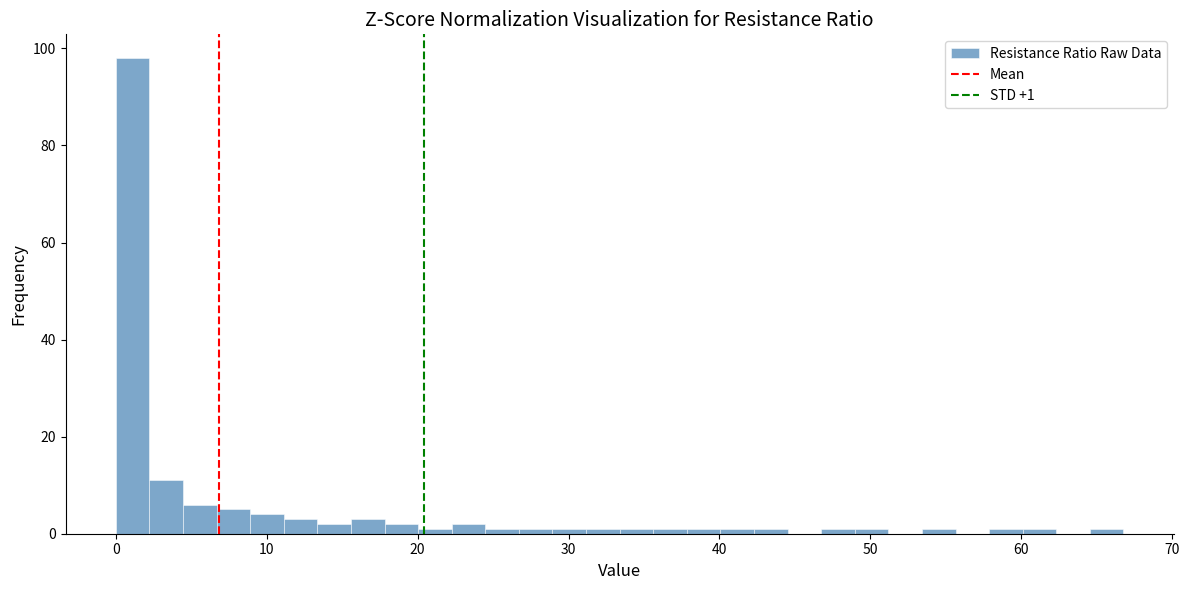

Around what value on the x-axis is the tallest bar? Give the approximate position of its centre, as read against the axis.

1